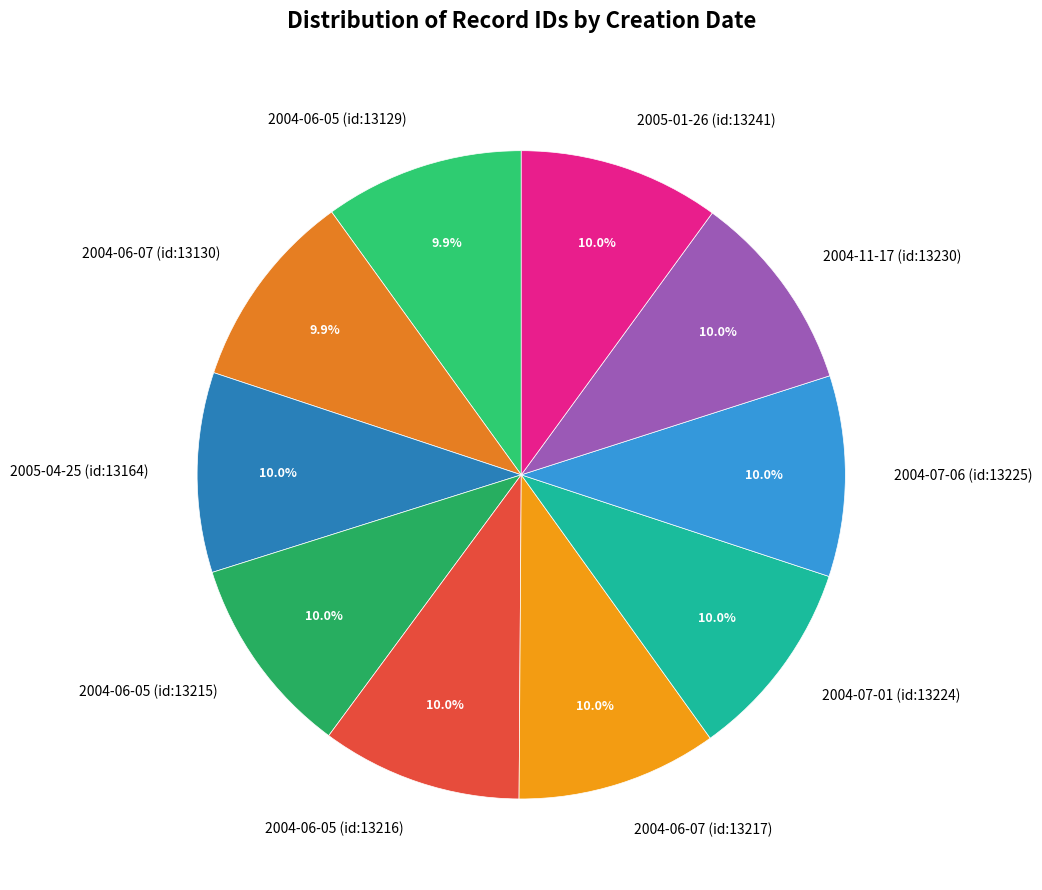

How many segments does this pie chart have?

10